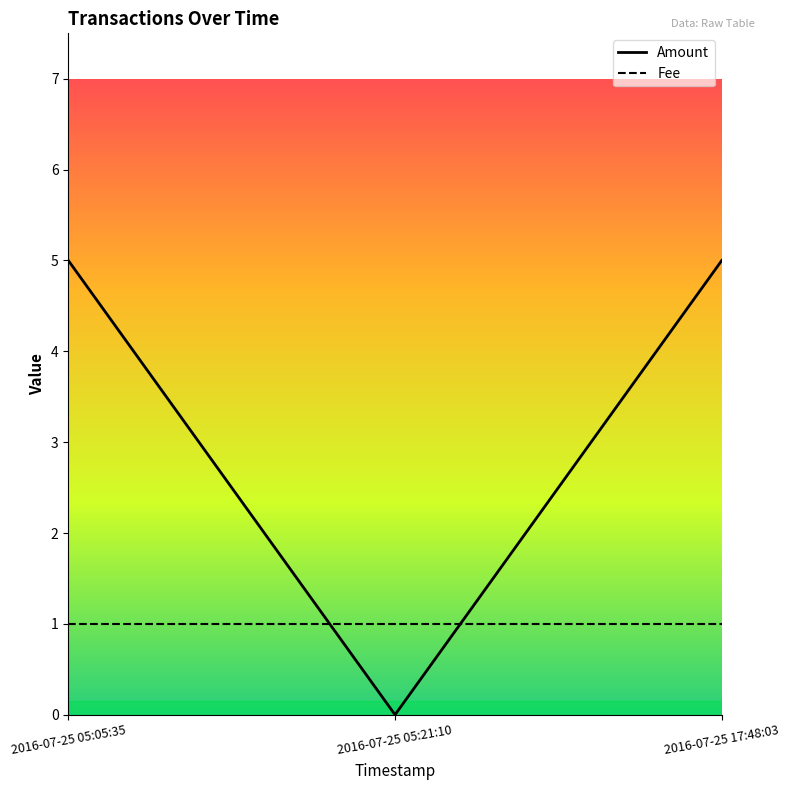

How many data points in Amount are less than 5?

1